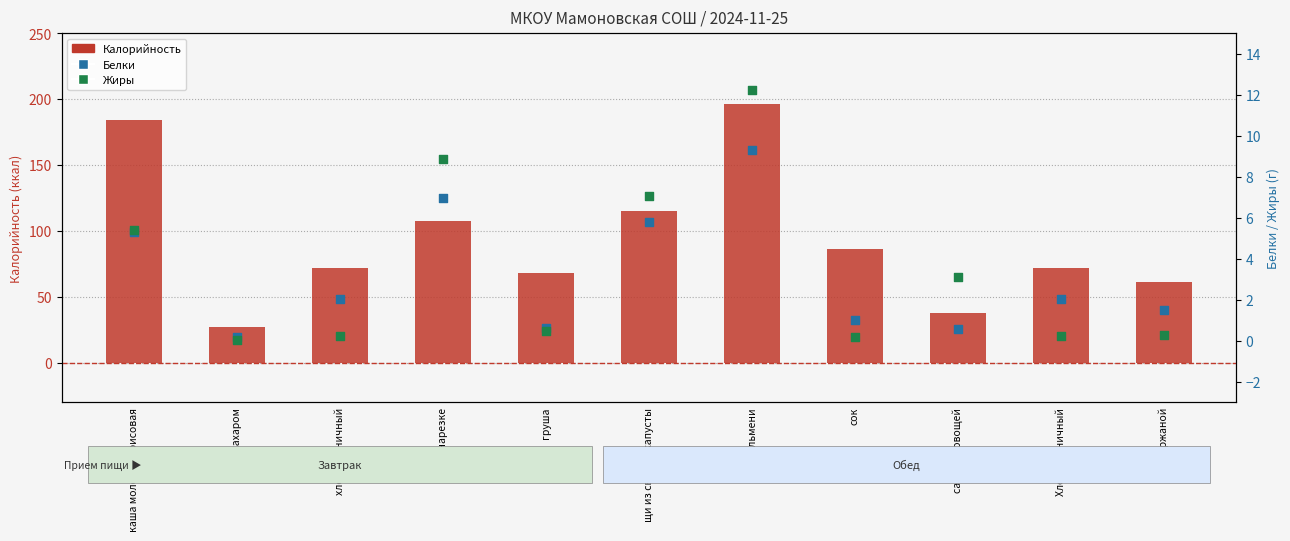

What are all the series names shown in the legend?

Калорийность, Белки, Жиры